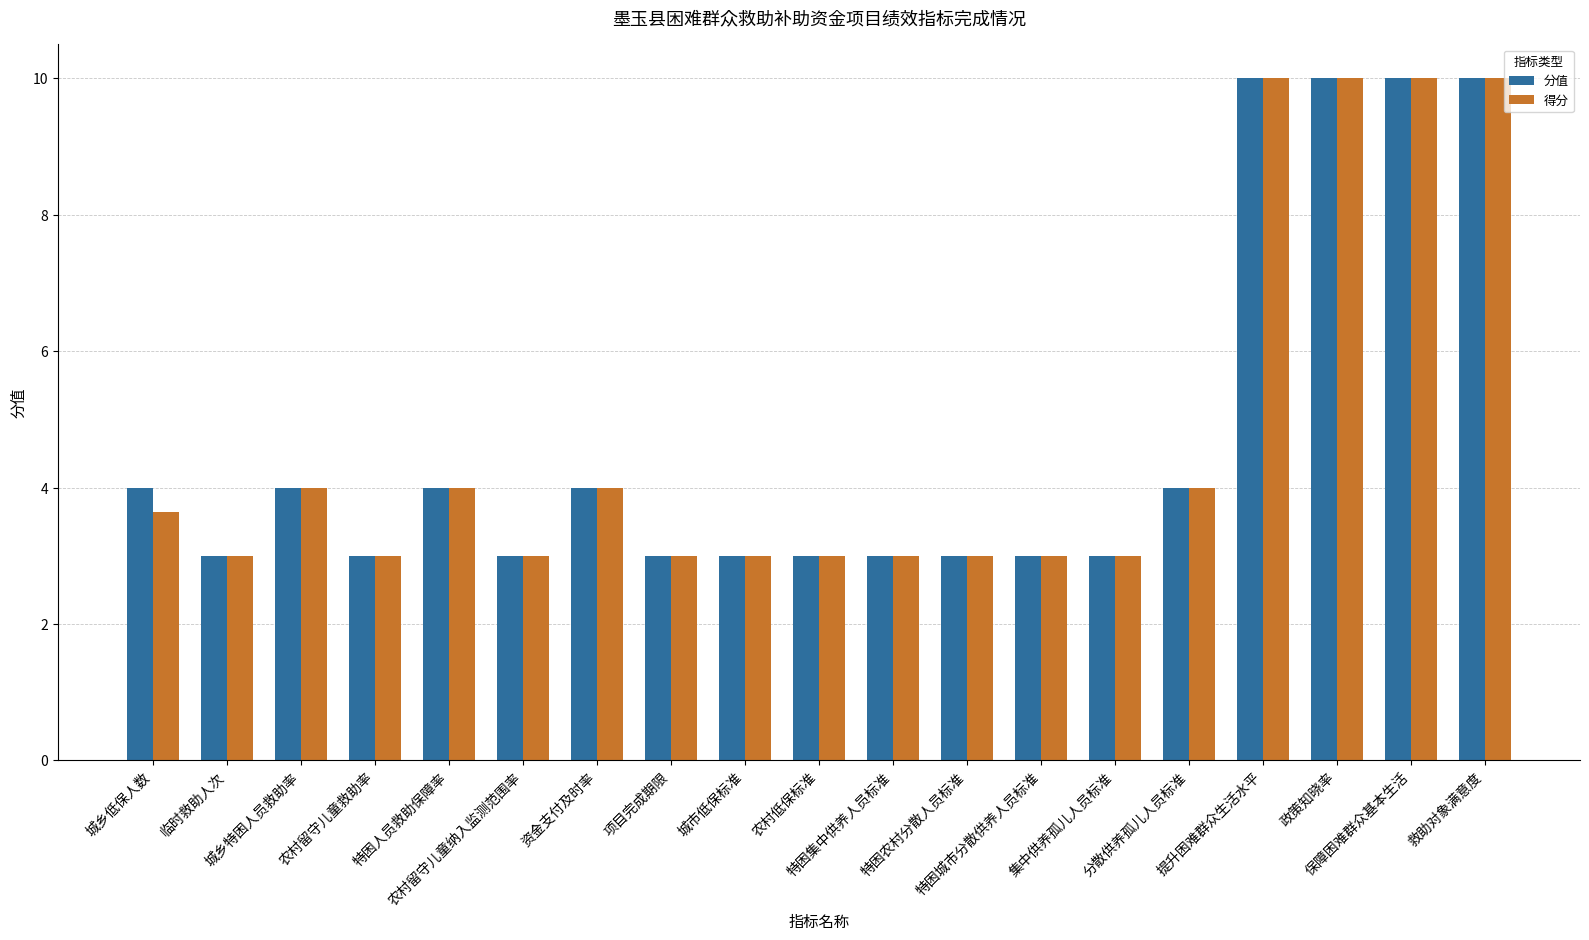

Does the chart contain any negative values?

No